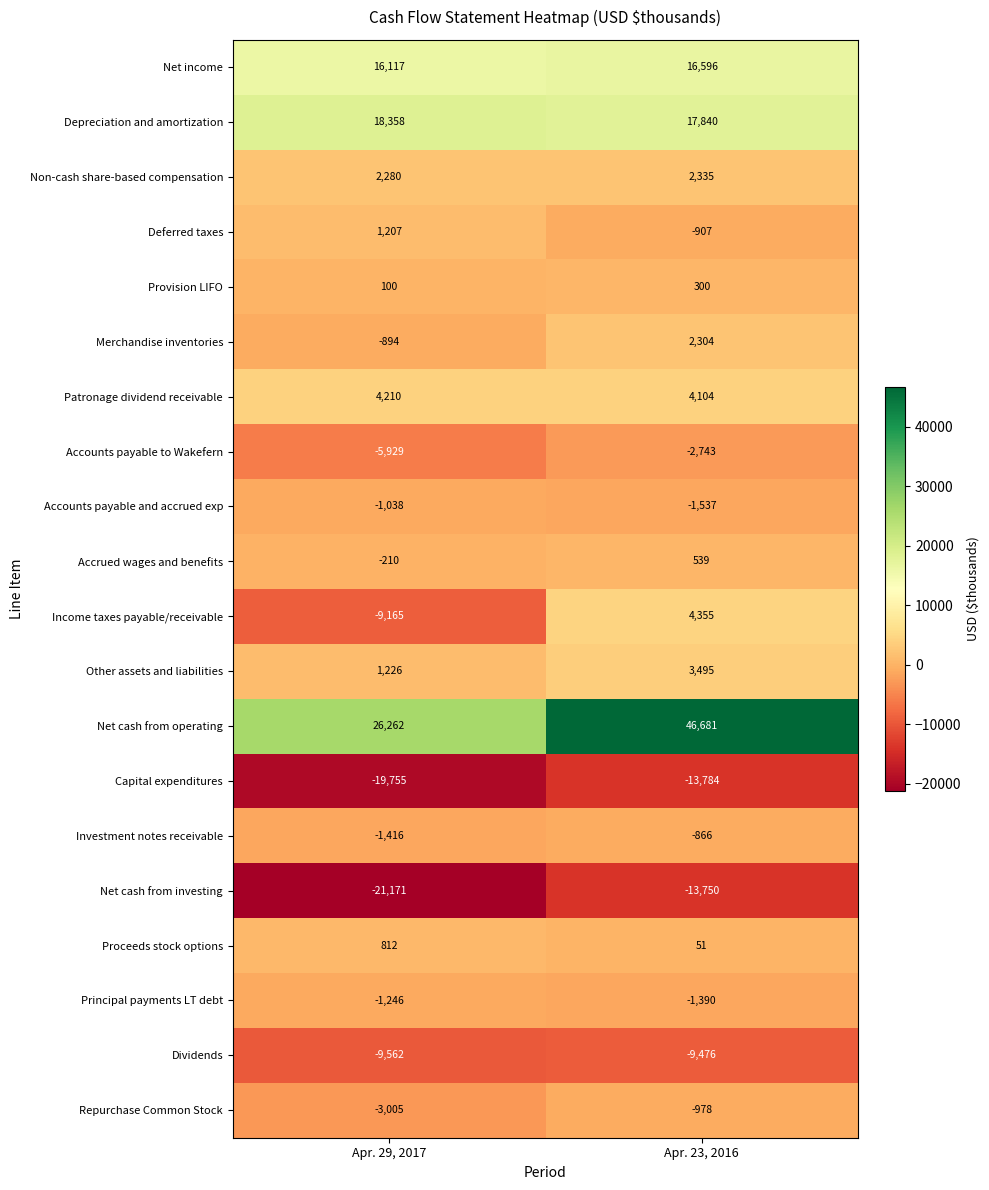

Is it true that Provision LIFO equals 300 at Apr. 23, 2016?

True